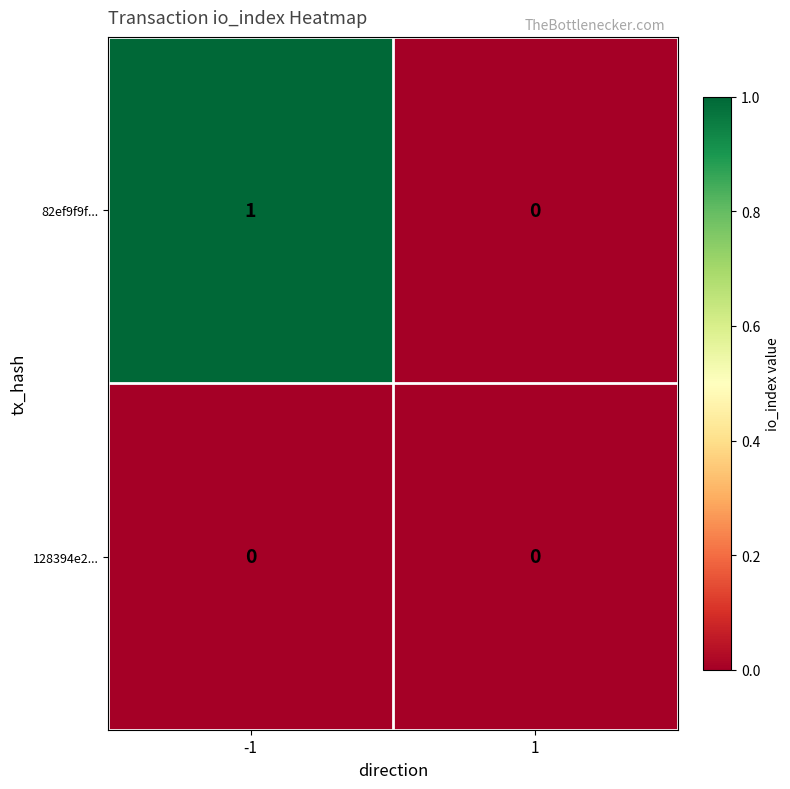

The 82ef9f9f... series shows 0 at 1. True or false?

True